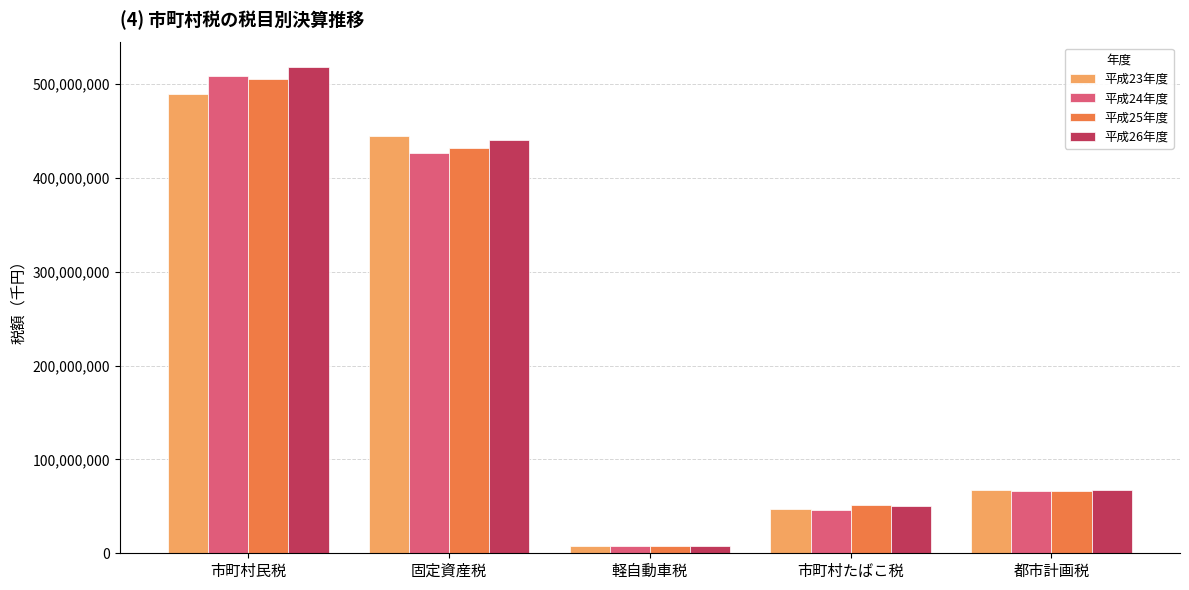

What is the sum of all 平成26年度 values?

1085520293